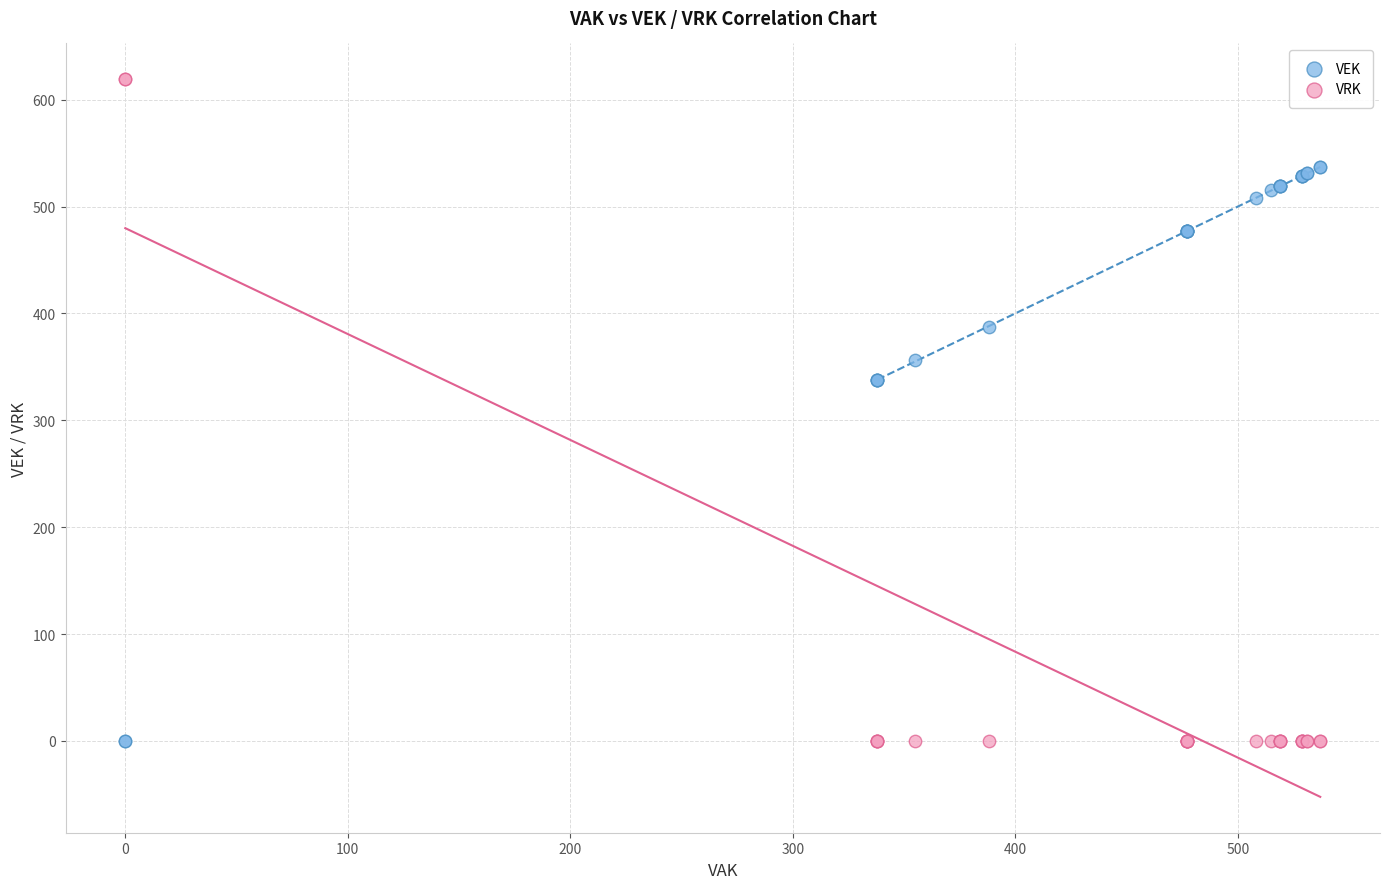

Which series contains the highest Y value?

VRK